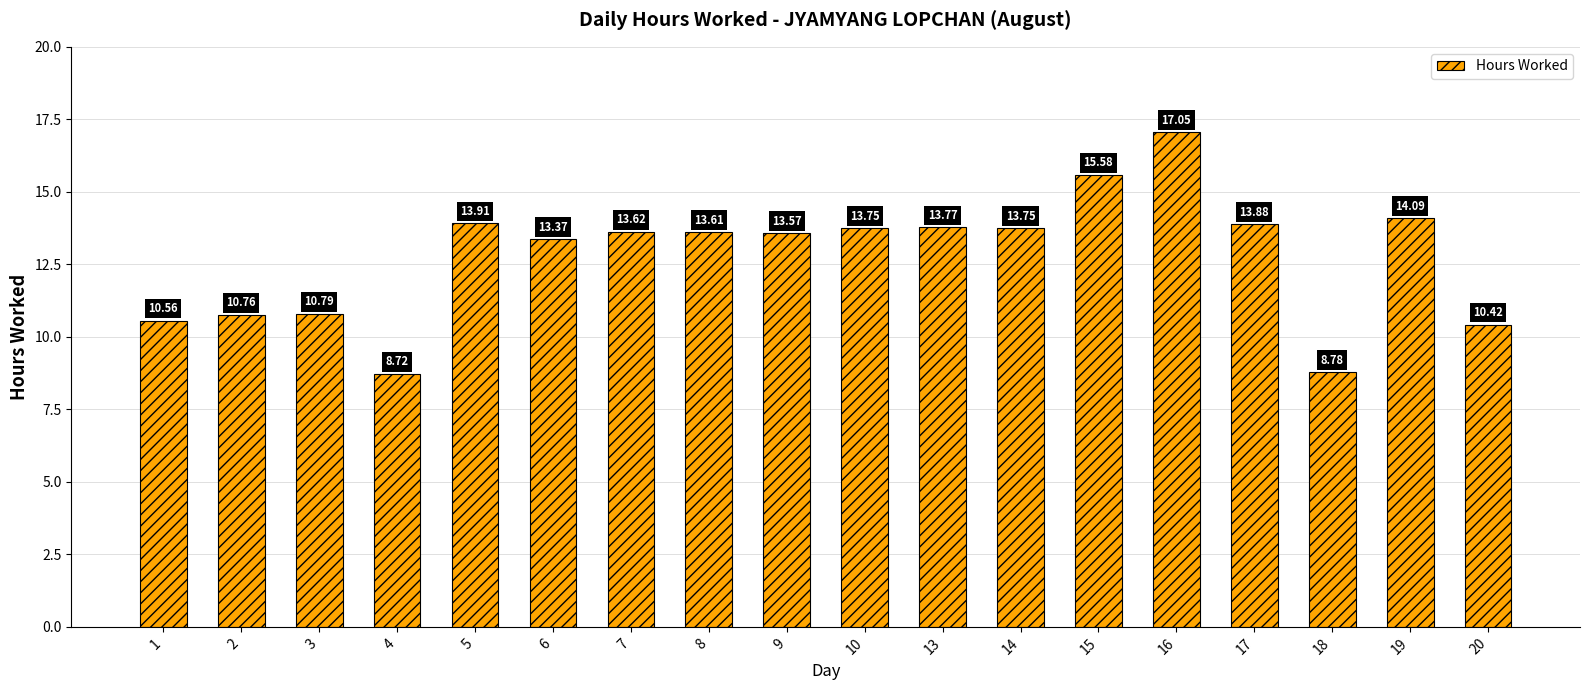

What is the change in value from 6 to 8?

+0.2